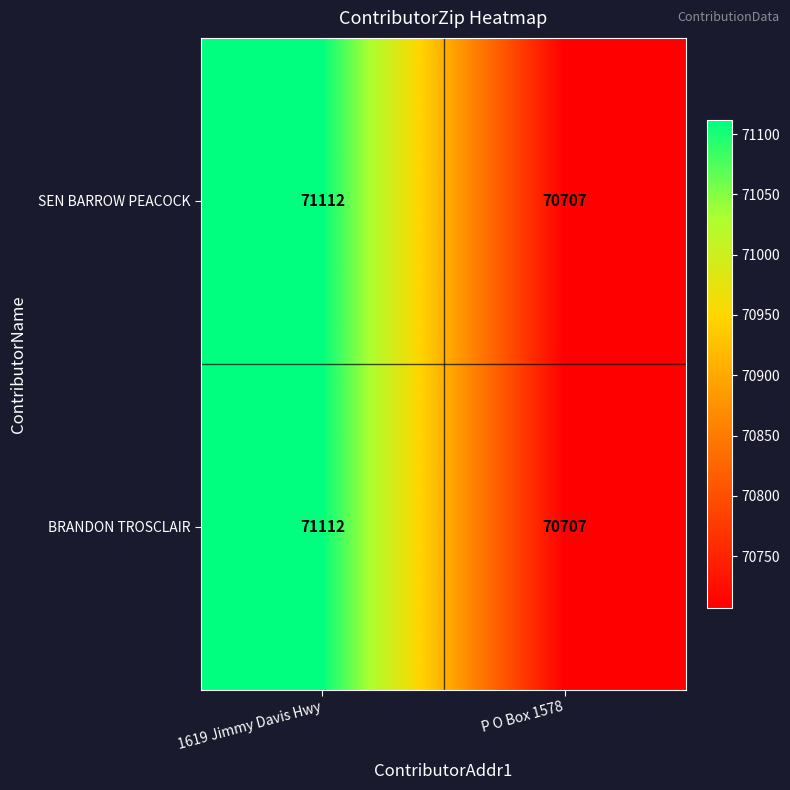

At which category does the chart reach its peak across all series?

1619 Jimmy Davis Hwy